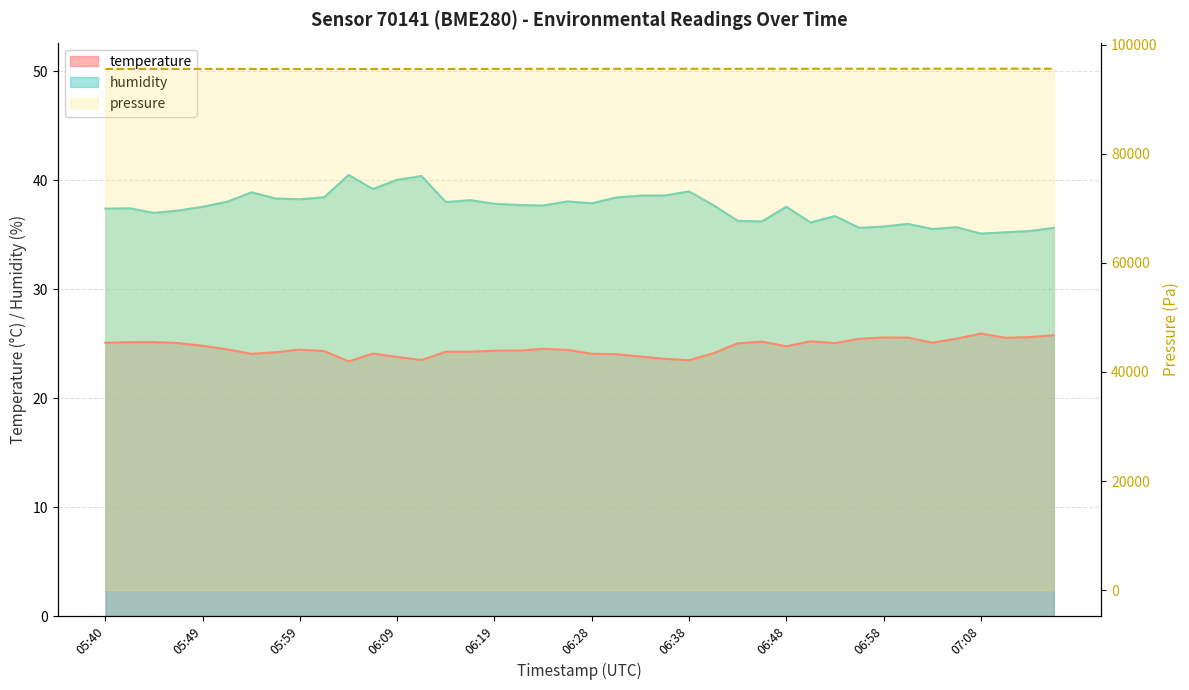

What is the total value across all series at 05:47?

62.3